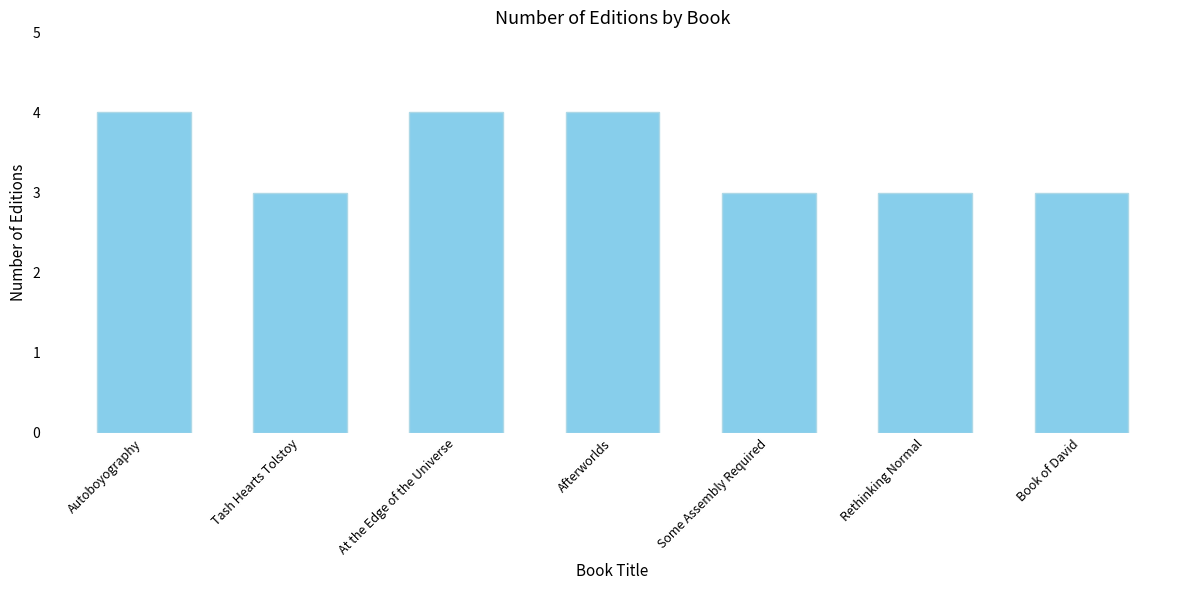

What is the sum of all values?

24